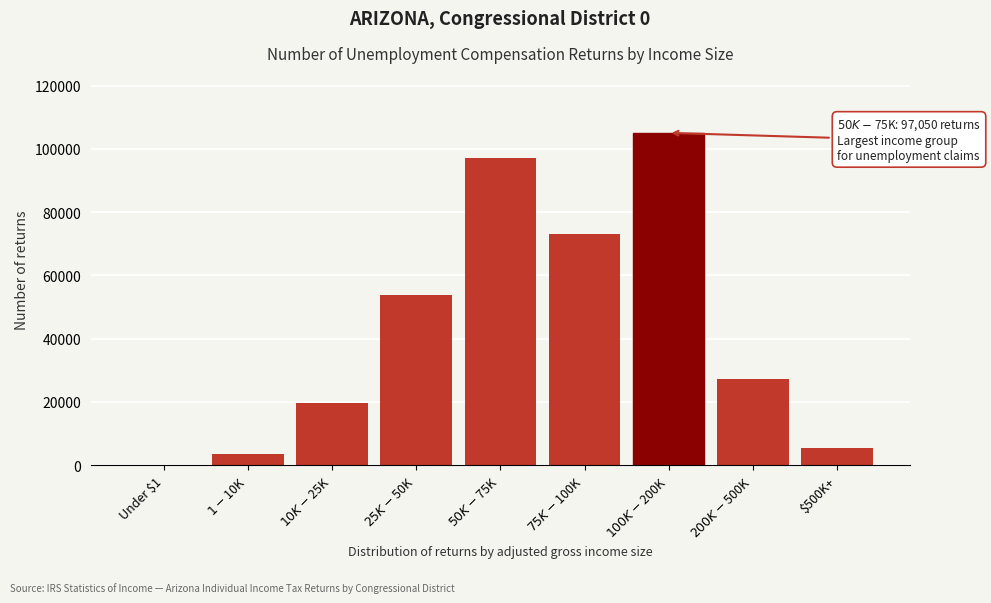

What is the greatest value displayed?

105030